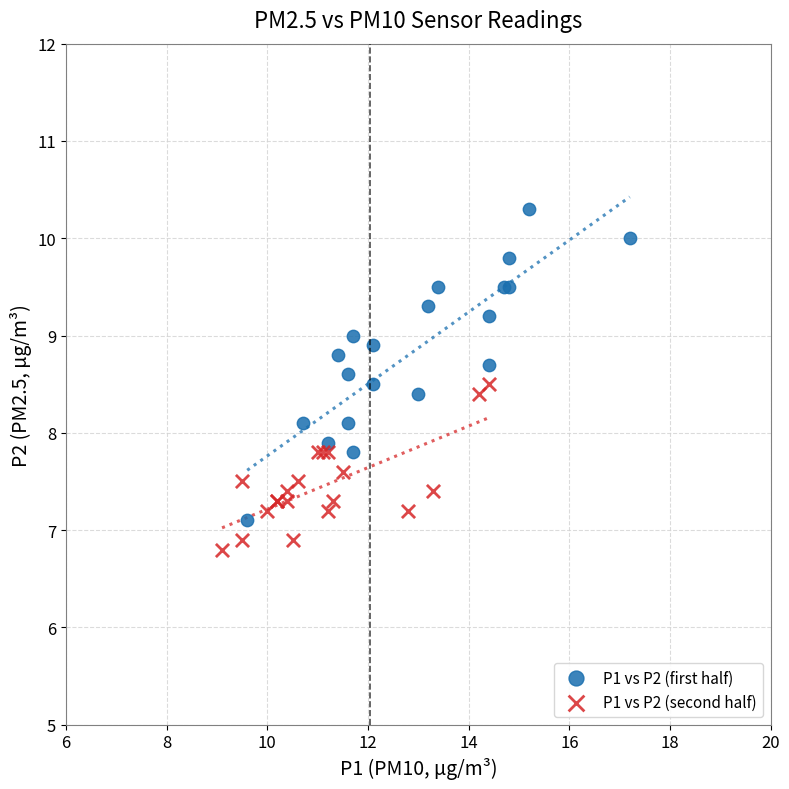

Which series contains the highest Y value?

P1 vs P2 (first half)